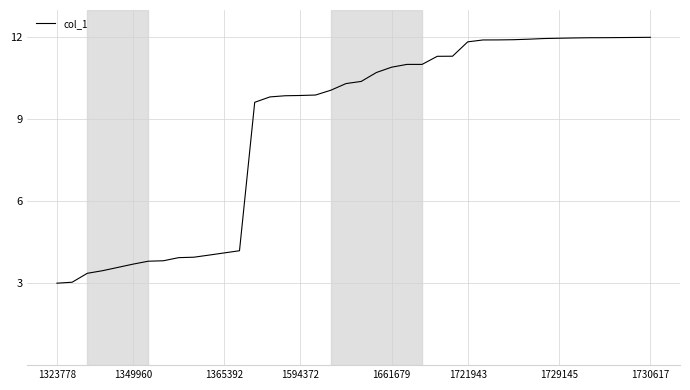

What is the maximum value shown in the chart?

12.0